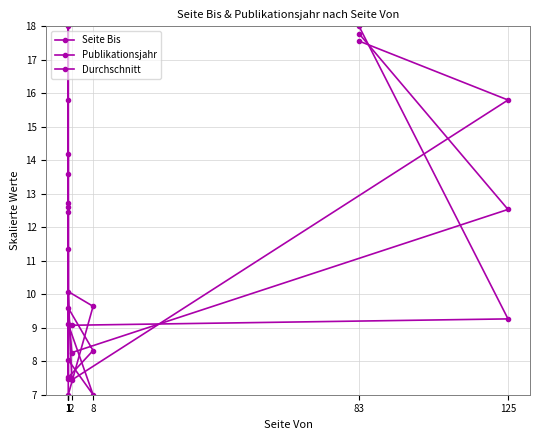

How many values in the Publikationsjahr series exceed 13?

5